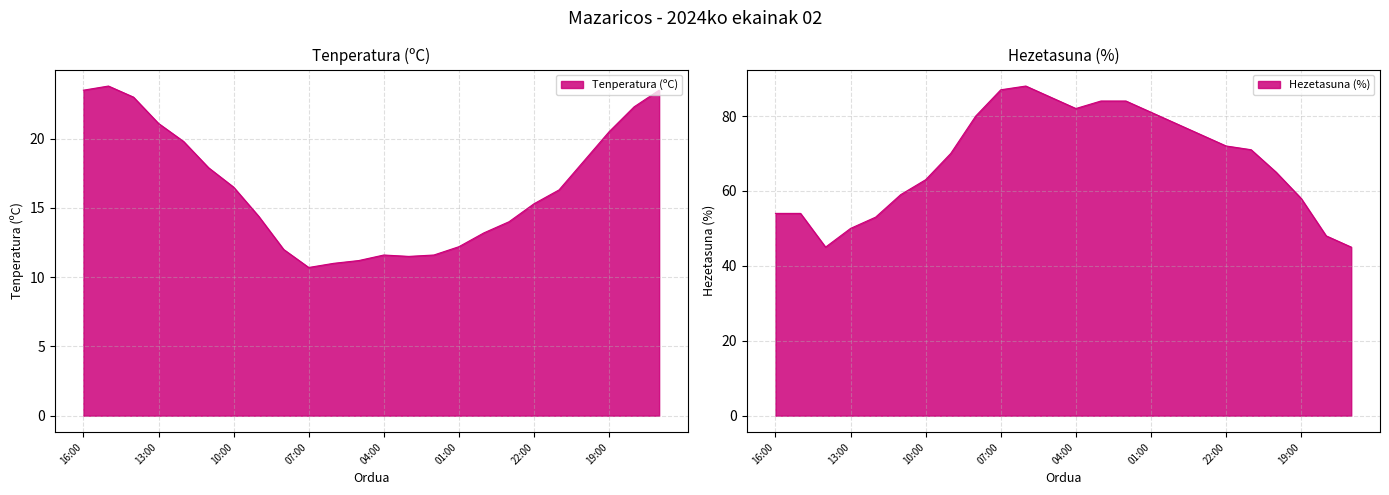

At which category is the sum across all series the highest?

06:00